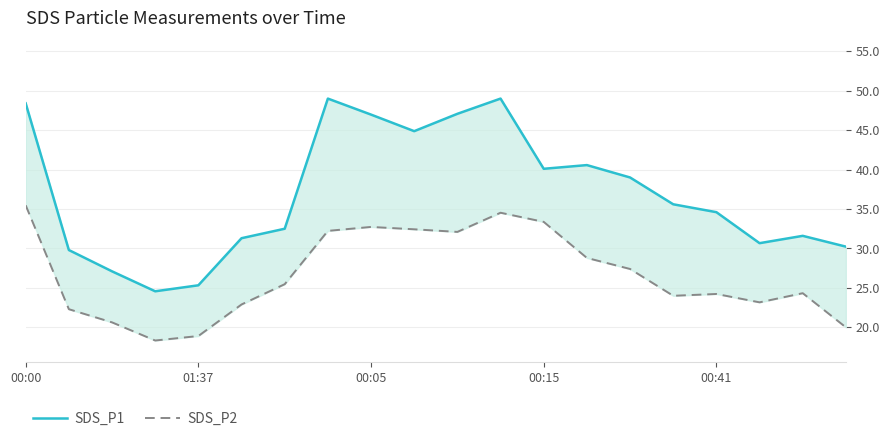

What is the difference between the SDS_P2 values at 00:15 and 6?

7.1